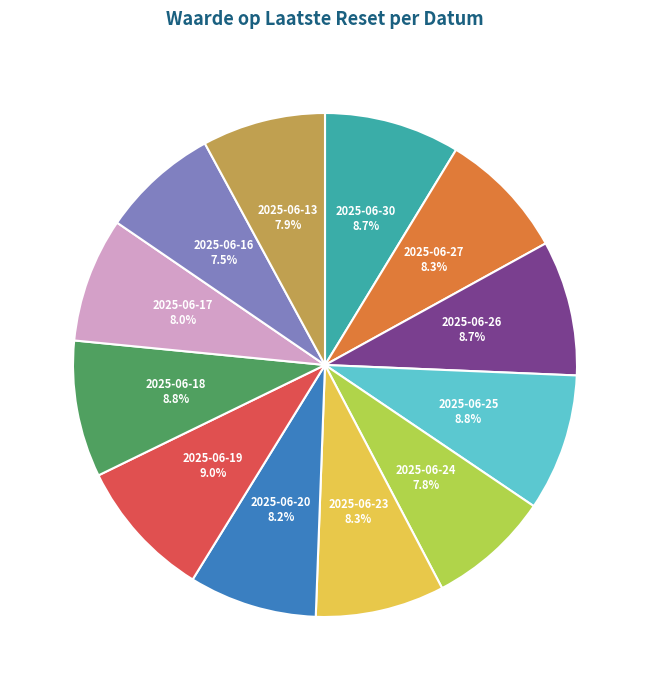

What percentage is the 2025-06-17 slice, to the nearest percent?

8%